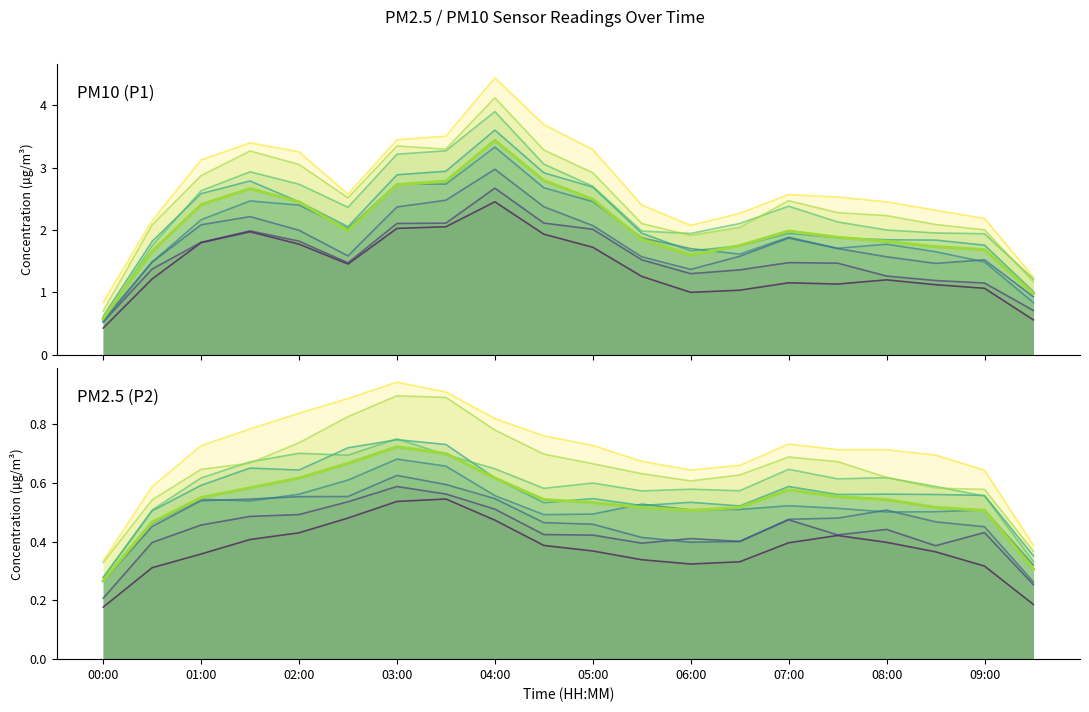

Between 05:00 and 06:00, which series saw the biggest shift?

P1 (mean)